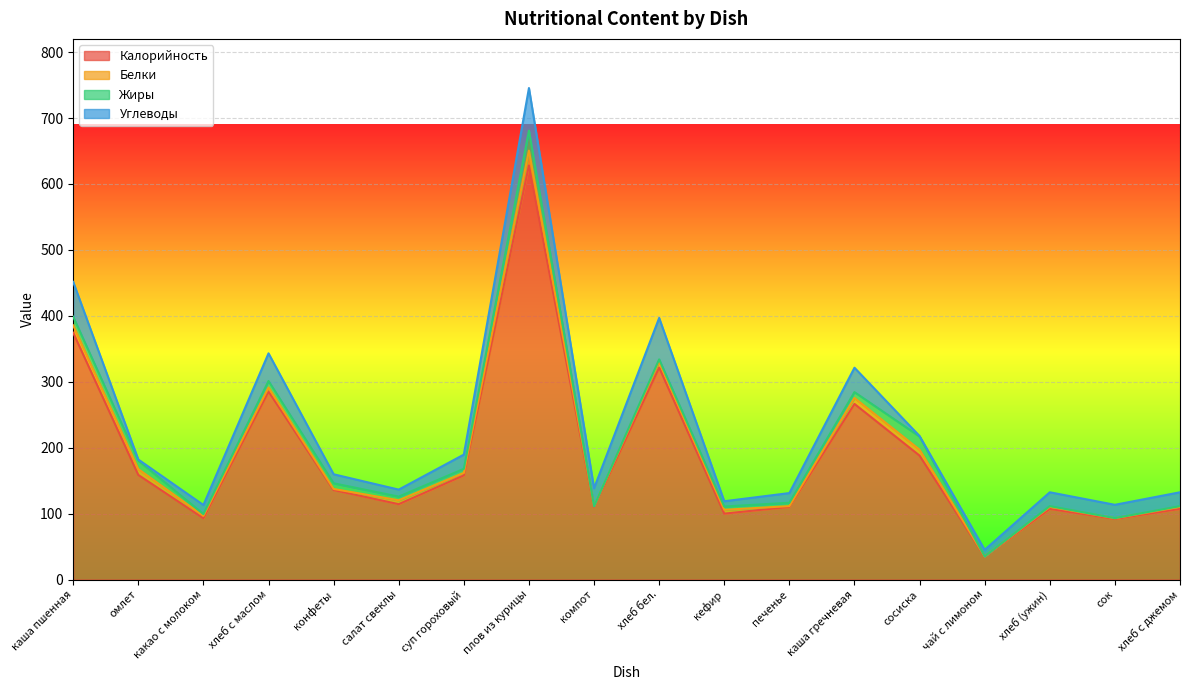

In Калорийность, how many points are lower than both neighbors (excluding endpoints)?

6